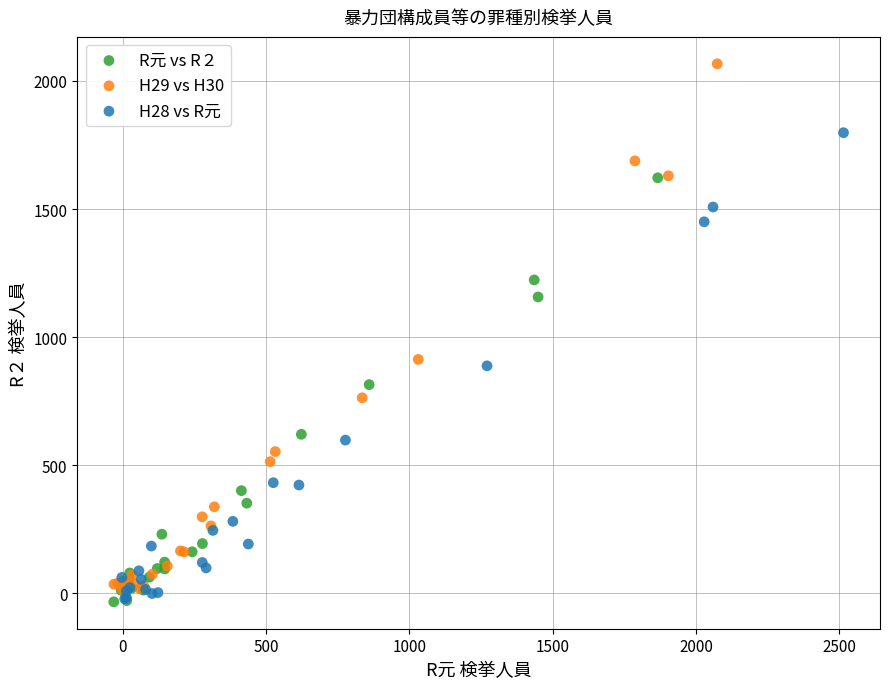

Which series has the largest Y range (max minus min)?

H29 vs H30